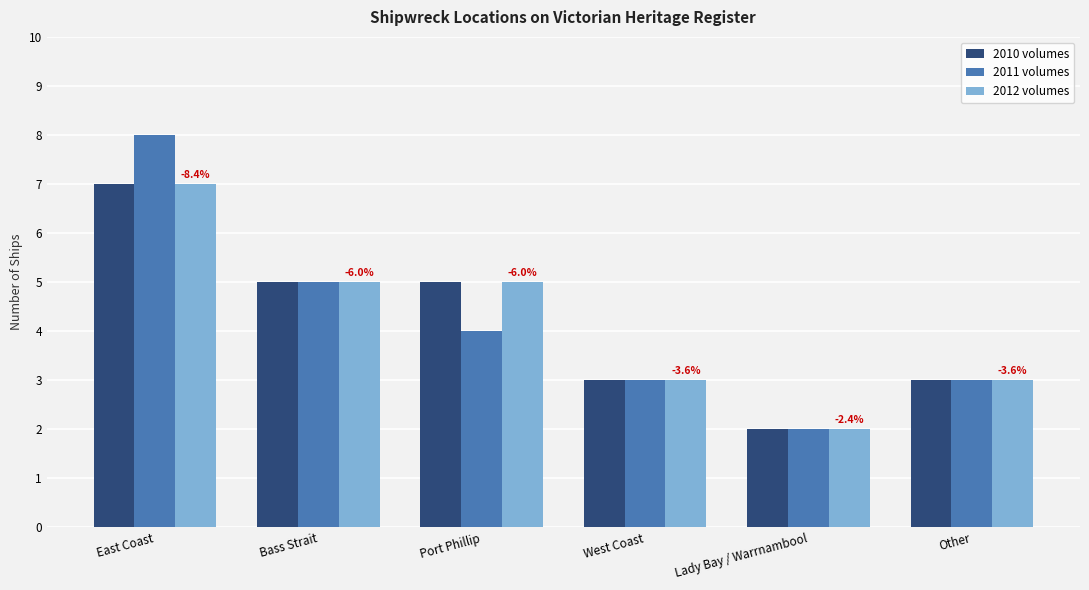

What is the lowest value of the 2012 volumes series?

2